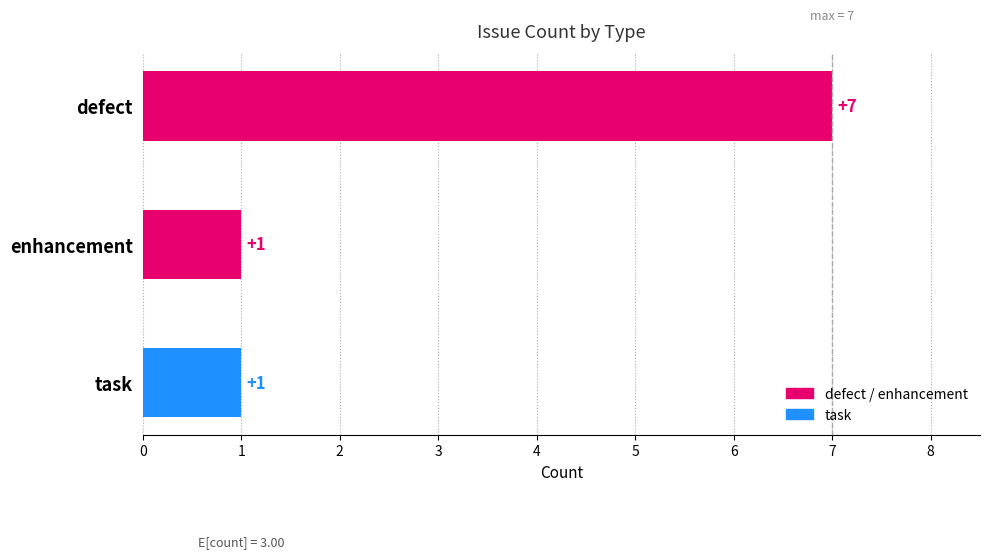

Does the chart contain any negative values?

No